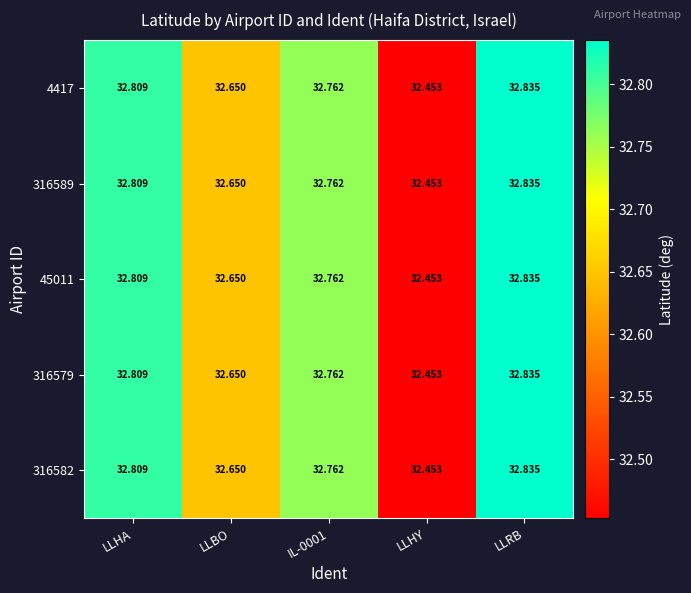

At which label is 45011 closest to 32?

LLHY